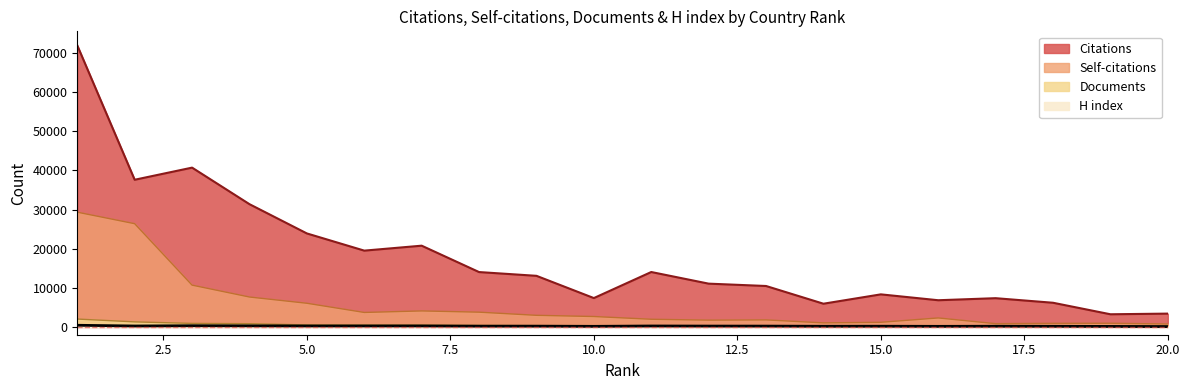

What is the value of the Documents point at the 11th from the left?

273